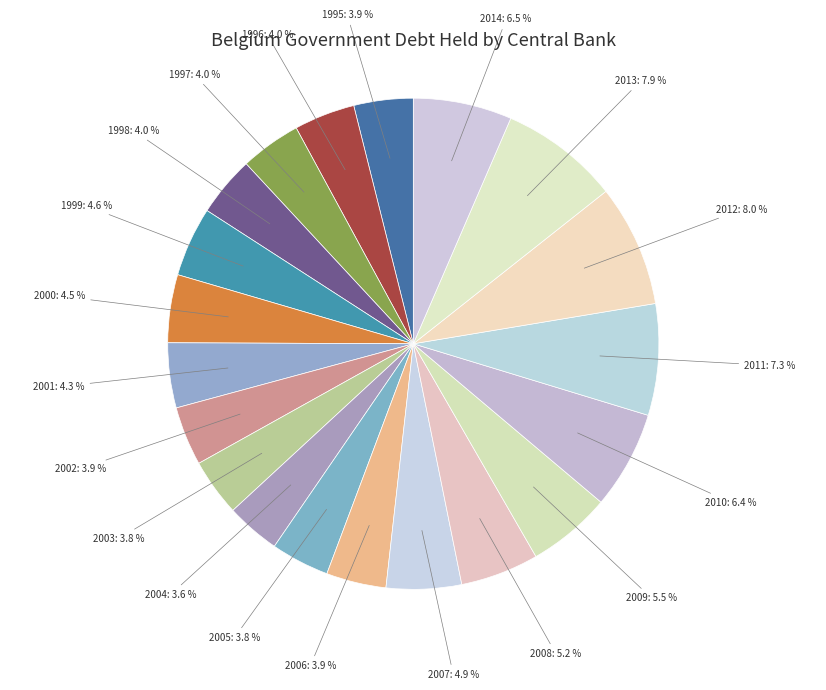

Which has a higher value, 2011 or 2006?

2011